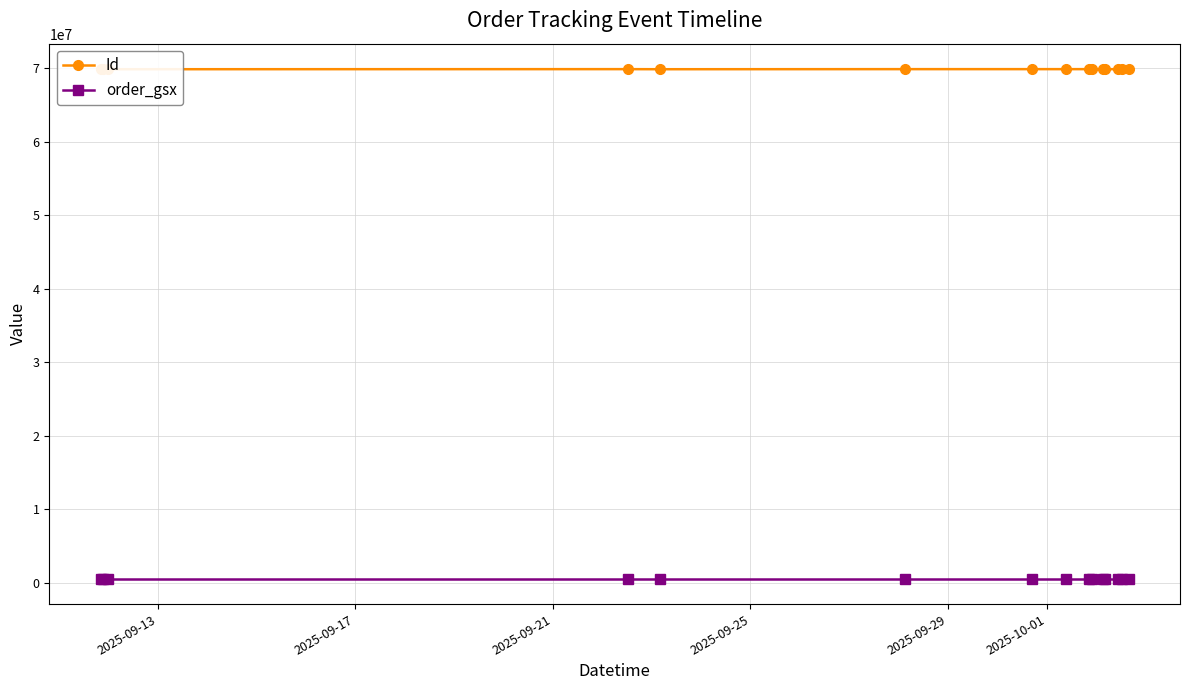

What is the maximum value shown in the chart?

69868200